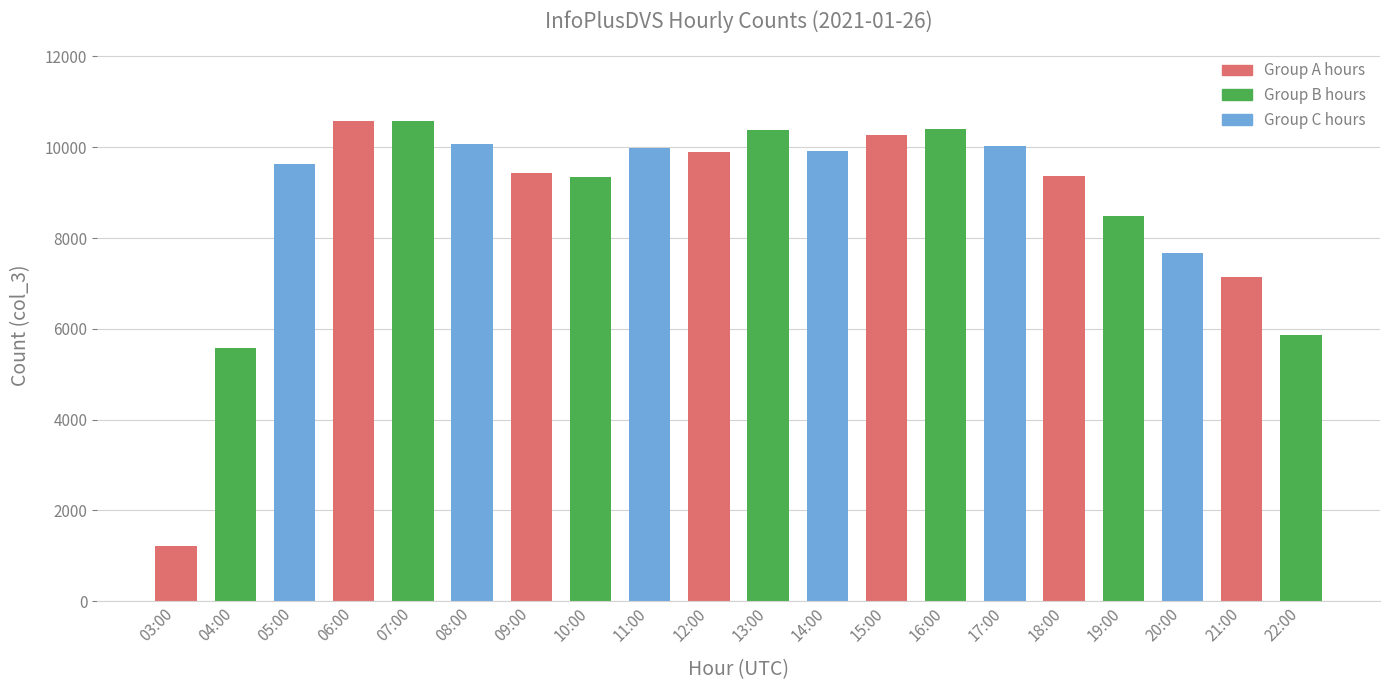

What is the value of the 3rd bar from the left?

9641